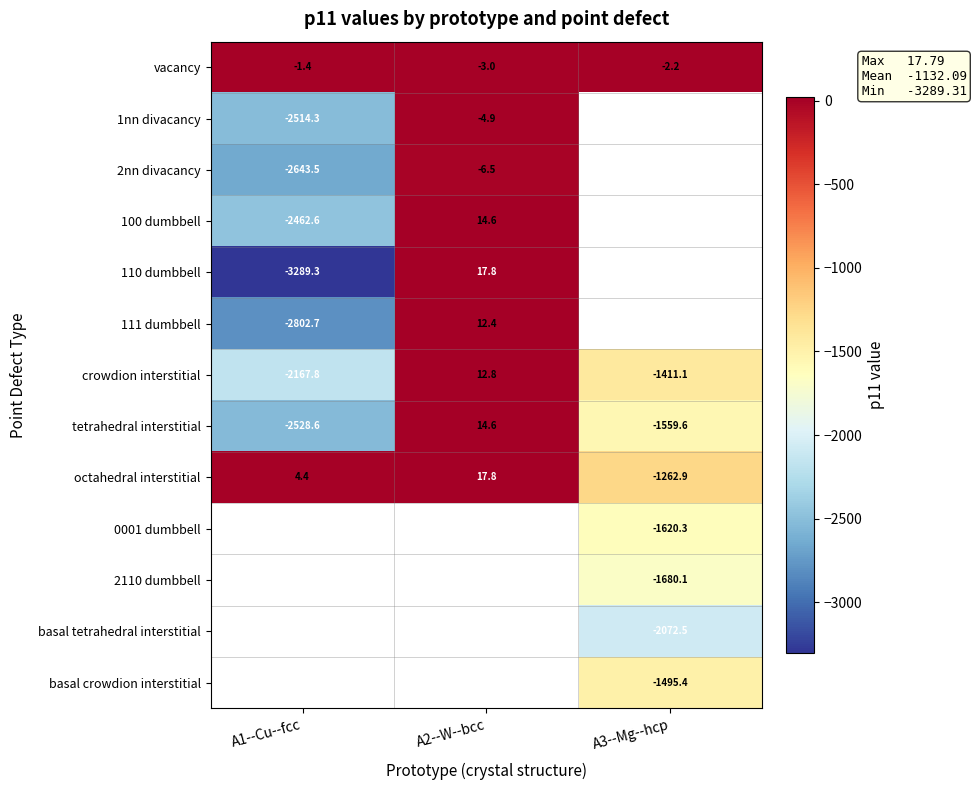

What is the greatest value displayed?

17.8